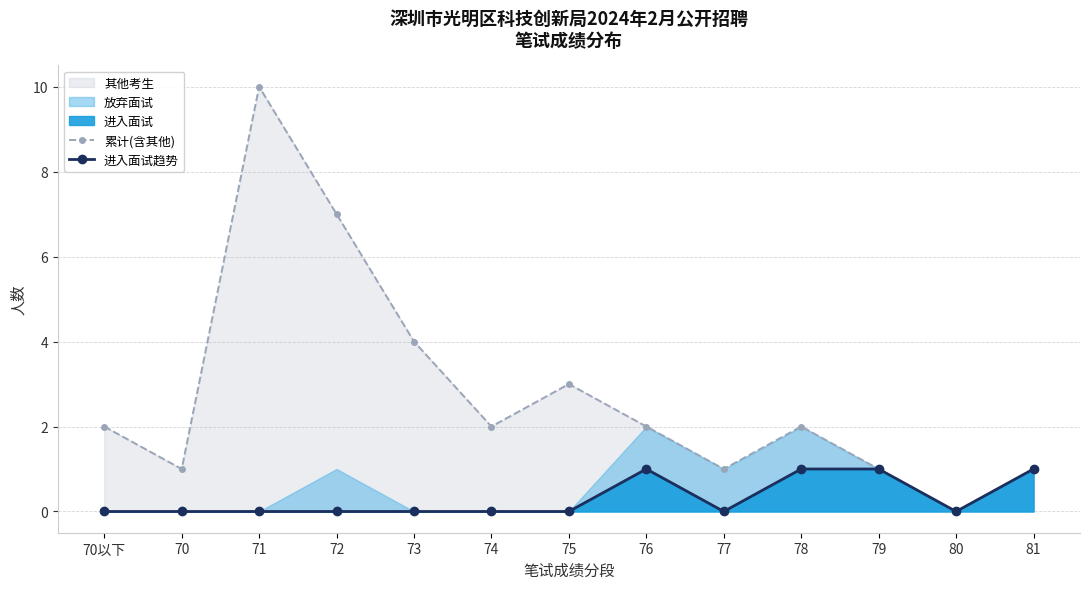

How many lines are shown in the chart?

2